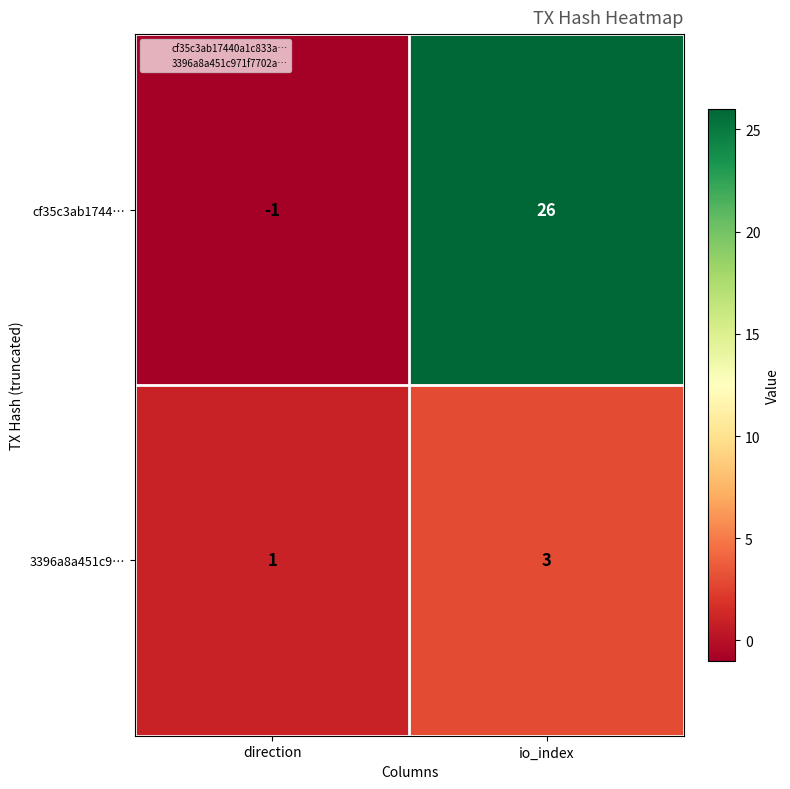

At which category is the sum across all series the highest?

io_index